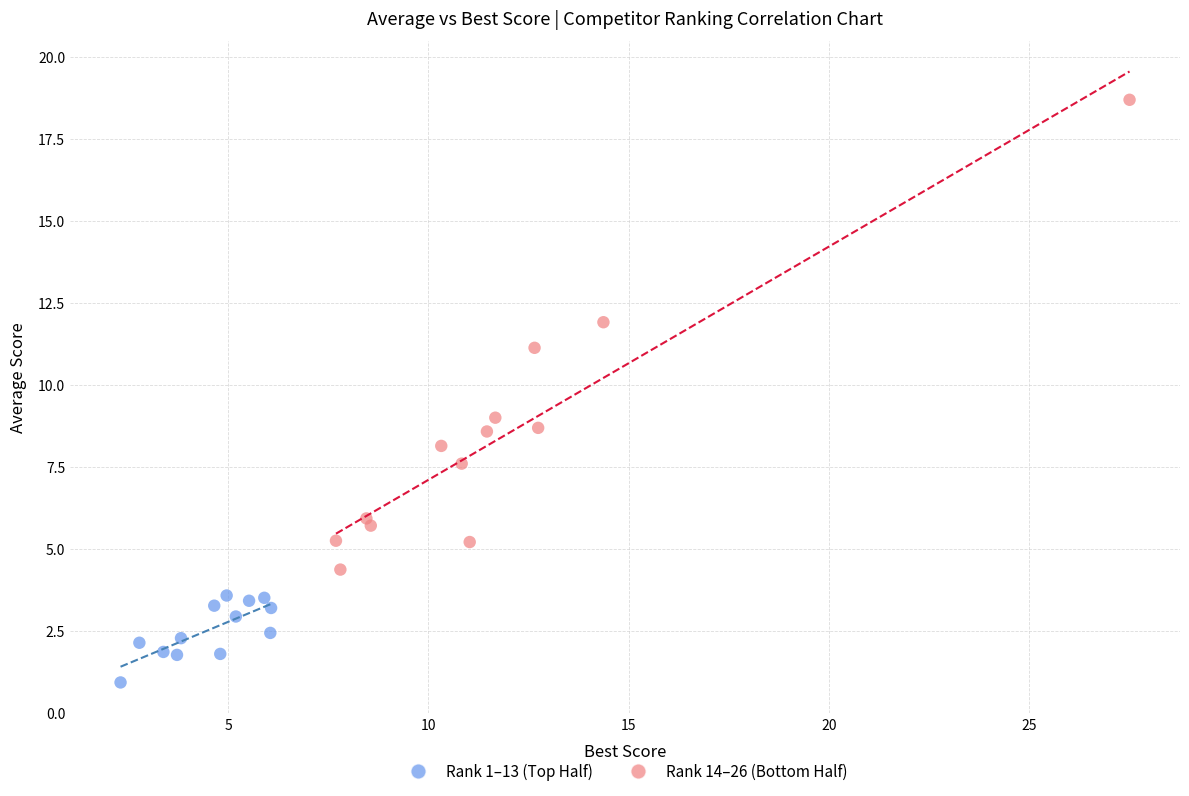

Which series contains the highest Y value?

Rank 14–26 (Bottom Half)